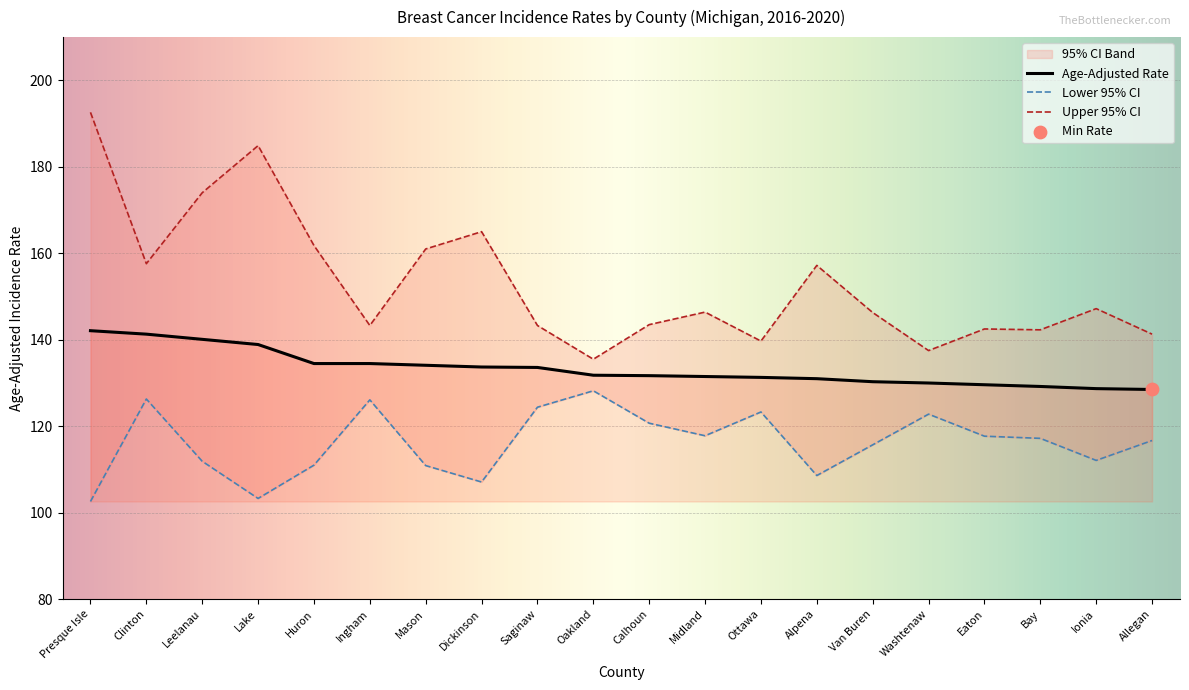

Which series has the largest Y range (max minus min)?

Upper 95% CI